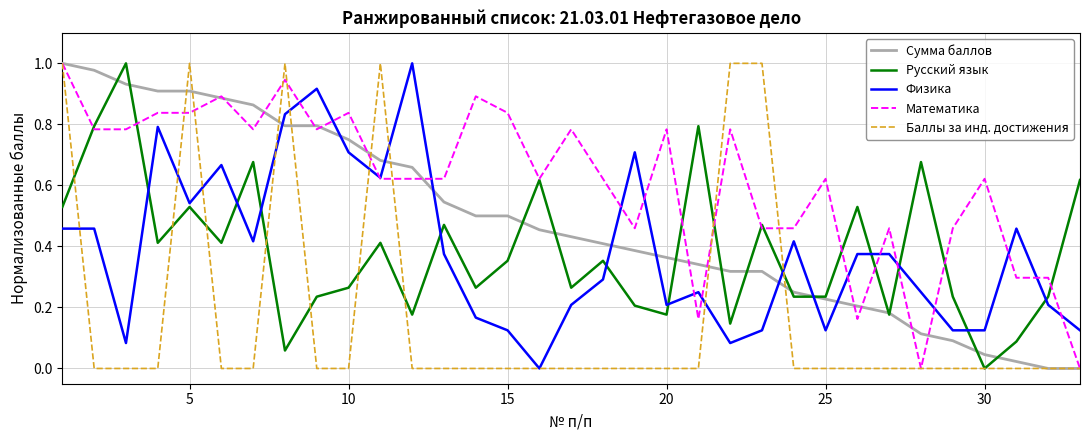

Which series has the largest total across all categories?

Математика